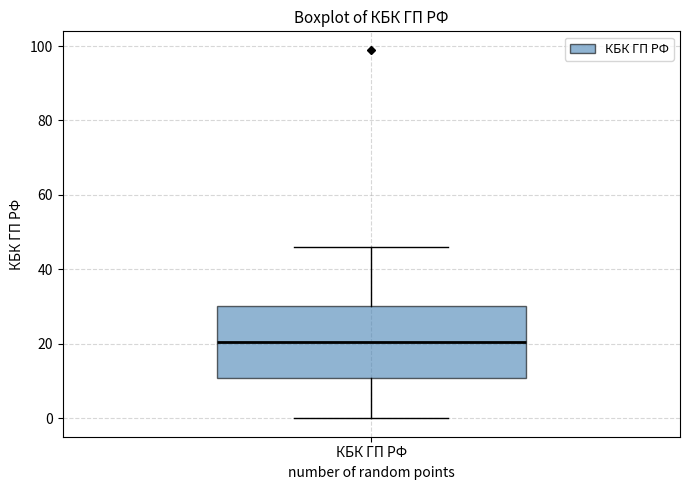

Transcribe this box plot: give where the median line is, the range the box spans, and where the two whiskers end, as read against the y-axis. The values are not printed on the chart, so give them approximately, as read against the axis.

median 20, box 10 to 30, whiskers 0 to 46